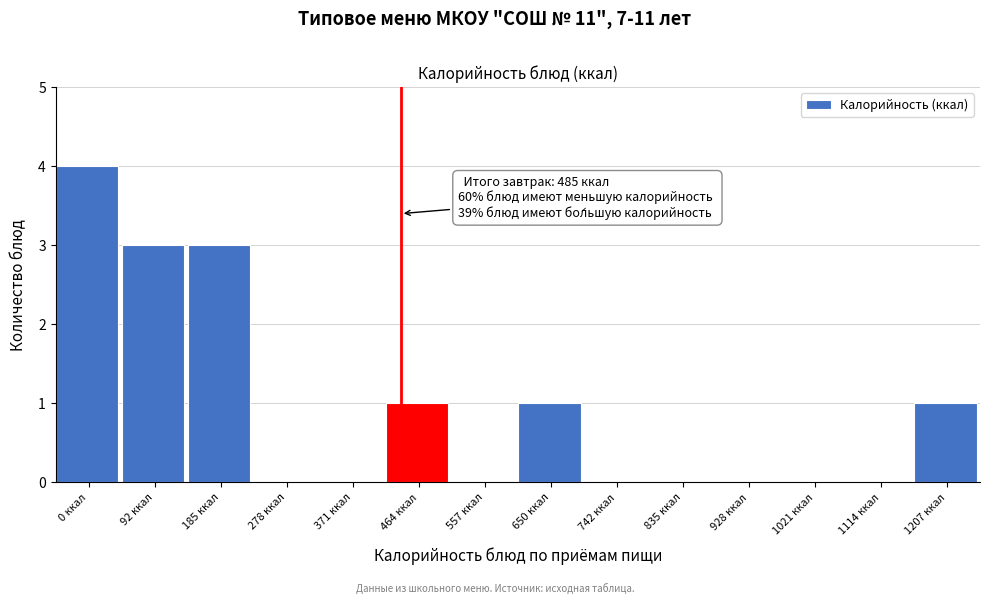

Reading right to left, what are all the values shown in this chart?

1207 ккал=1	1114 ккал=0	1021 ккал=0	928 ккал=0	835 ккал=0	742 ккал=0	650 ккал=1	557 ккал=0	464 ккал=1	371 ккал=0	278 ккал=0	185 ккал=3	92 ккал=3	0 ккал=4